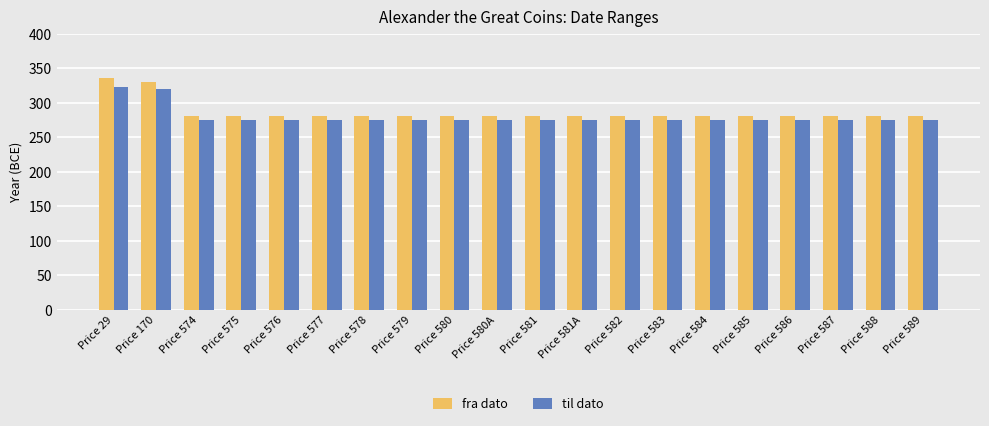

Reading left to right, transcribe all the data shown in this chart.

fra dato: Price 29=336	Price 170=330	Price 574=280	Price 575=280	Price 576=280	Price 577=280	Price 578=280	Price 579=280	Price 580=280	Price 580A=280	Price 581=280	Price 581A=280	Price 582=280	Price 583=280	Price 584=280	Price 585=280	Price 586=280	Price 587=280	Price 588=280	Price 589=280
til dato: Price 29=323	Price 170=320	Price 574=275	Price 575=275	Price 576=275	Price 577=275	Price 578=275	Price 579=275	Price 580=275	Price 580A=275	Price 581=275	Price 581A=275	Price 582=275	Price 583=275	Price 584=275	Price 585=275	Price 586=275	Price 587=275	Price 588=275	Price 589=275